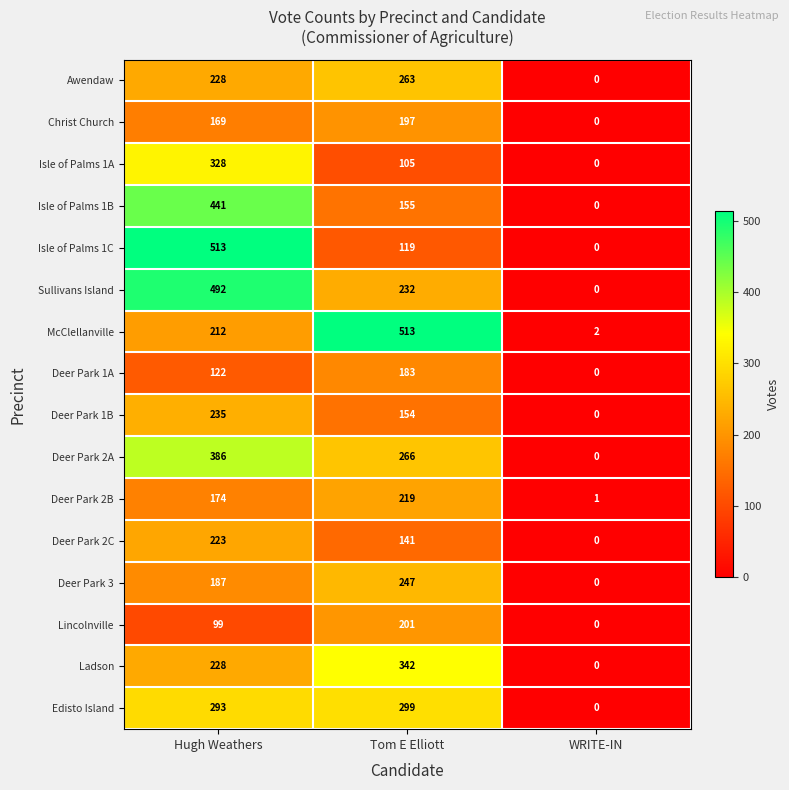

What is the difference between the maximum and minimum values in the Sullivans Island series?

492